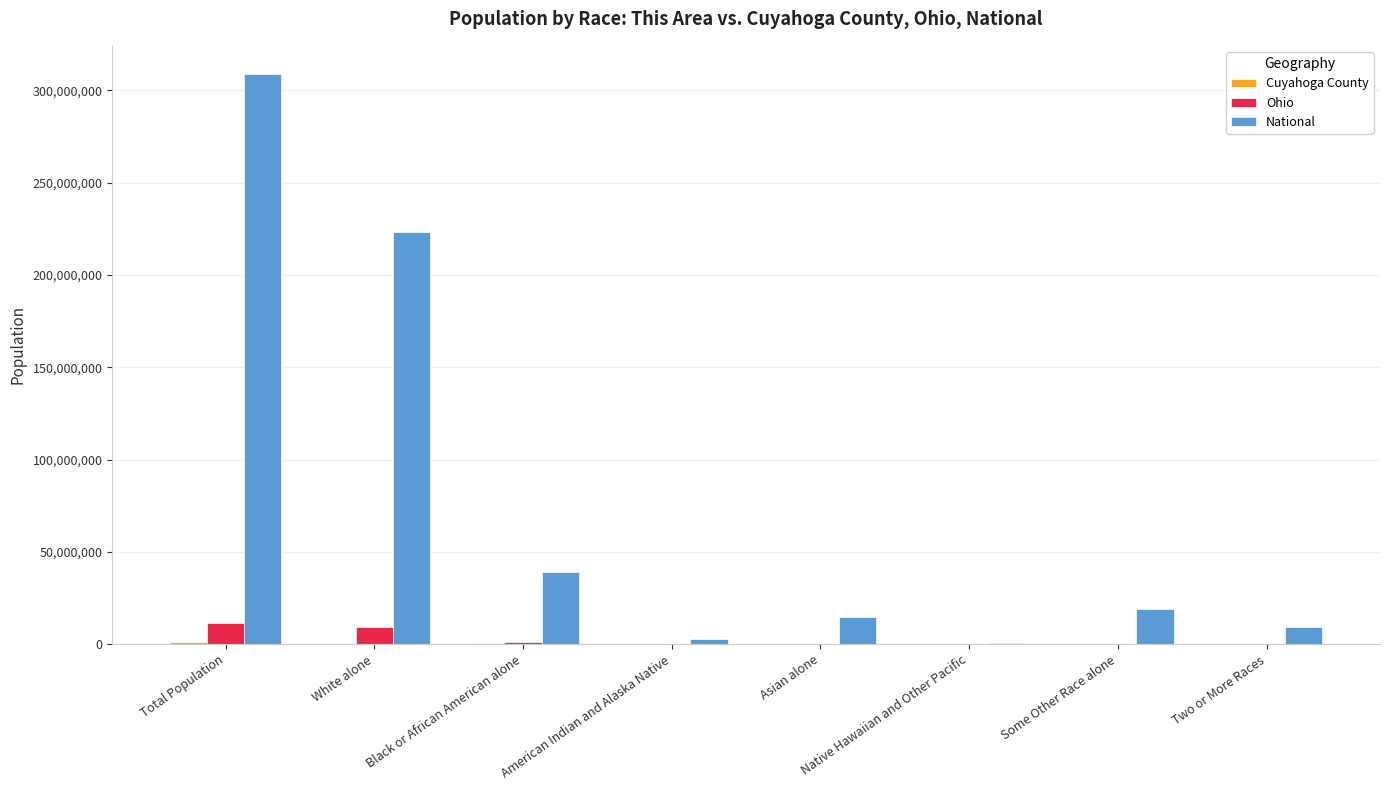

Between Asian alone and Native Hawaiian and Other Pacific, which series saw the biggest shift?

National